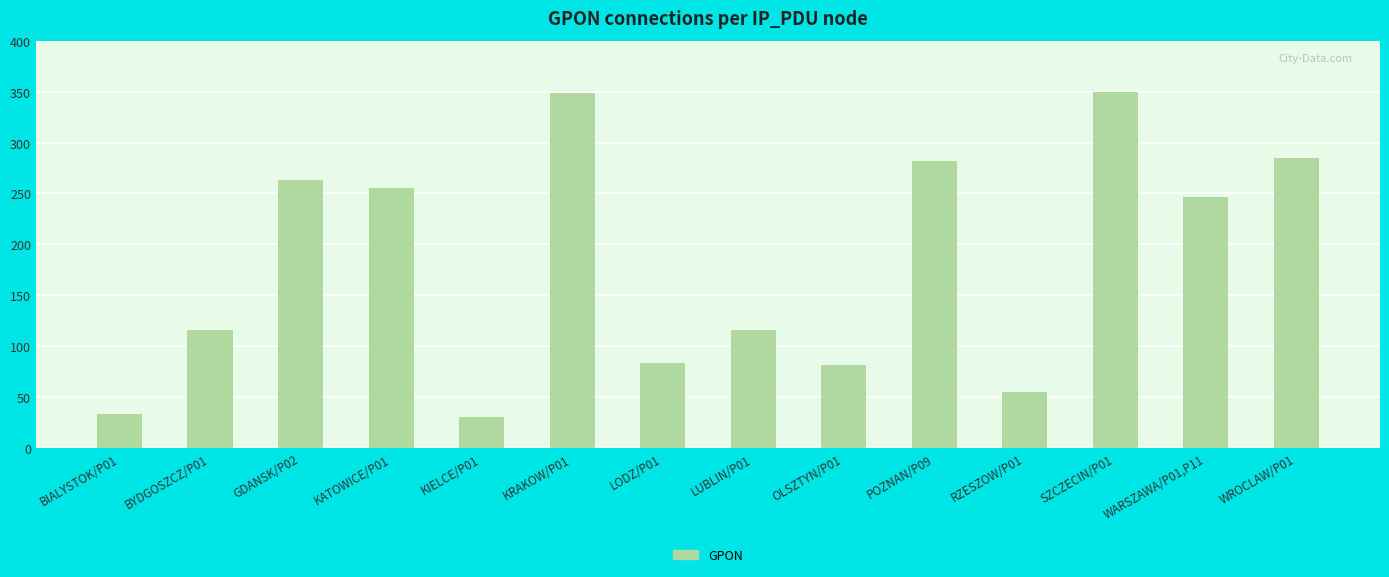

Between KRAKOW/P01 and RZESZOW/P01, which is larger?

KRAKOW/P01